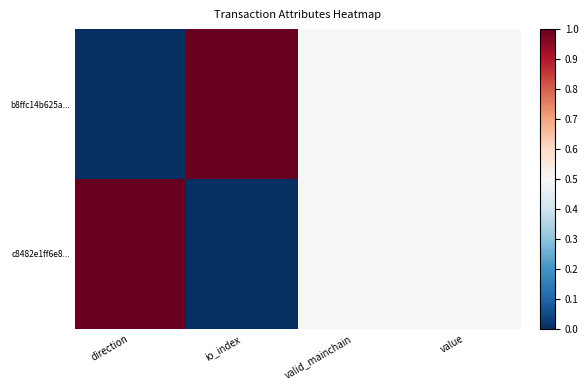

At which category does the chart reach its peak across all series?

io_index